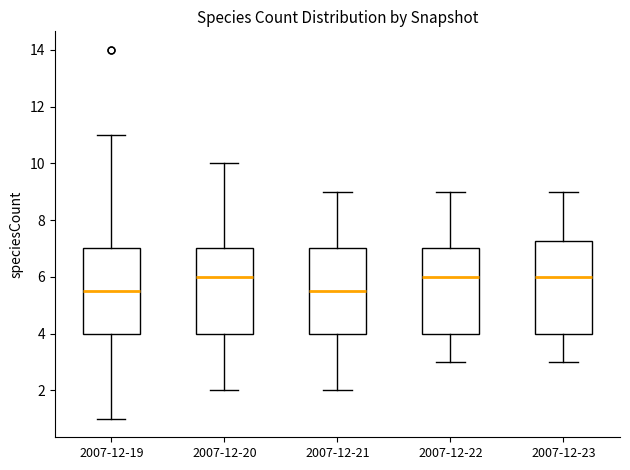

Reading left to right, read every box against the y-axis: the position of its median line, the range the box covers, and the ends of its whiskers. The values are not printed on the chart, so give them approximately, as read against the axis.

2007-12-19: median 5.6, box 4.0 to 7.0, whiskers 1.0 to 11.0
2007-12-20: median 6.0, box 4.0 to 7.0, whiskers 2.0 to 10.0
2007-12-21: median 5.6, box 4.0 to 7.0, whiskers 2.0 to 9.0
2007-12-22: median 6.0, box 4.0 to 7.0, whiskers 3.0 to 9.0
2007-12-23: median 6.0, box 4.0 to 7.2, whiskers 3.0 to 9.0